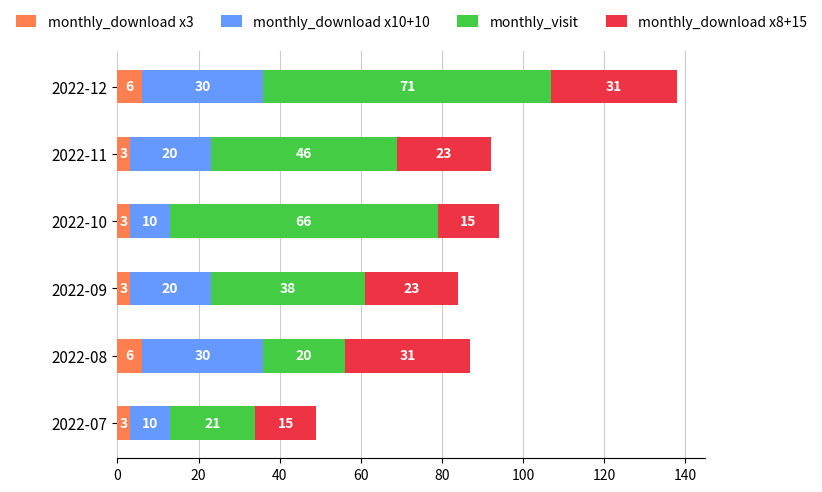

What is the minimum value for monthly_download x3?

3